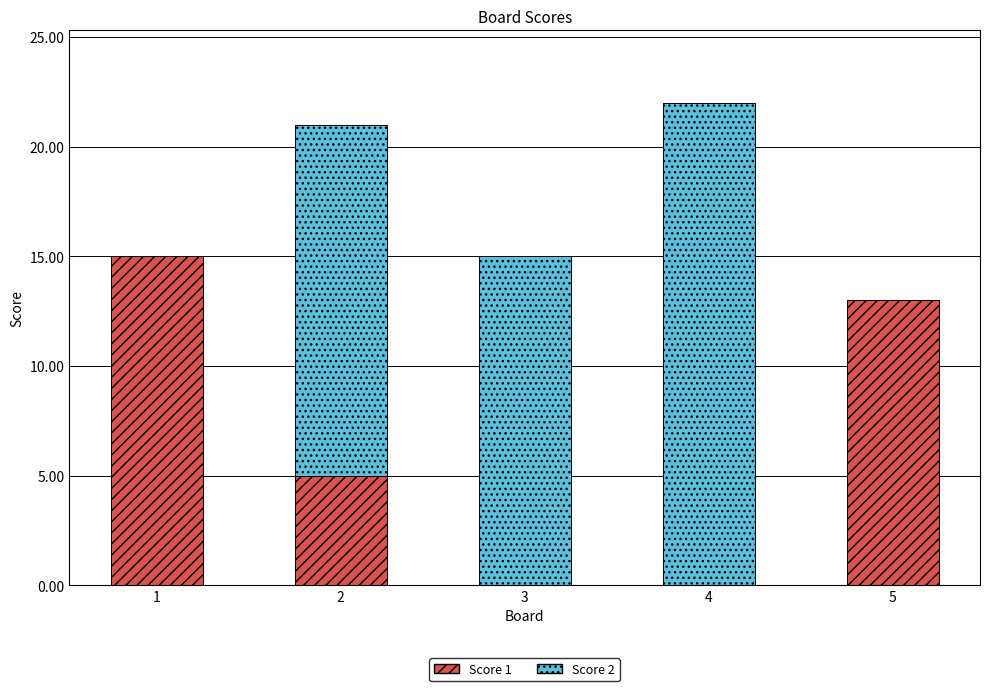

The value of Score 1 at 1 is 15. True or false?

True